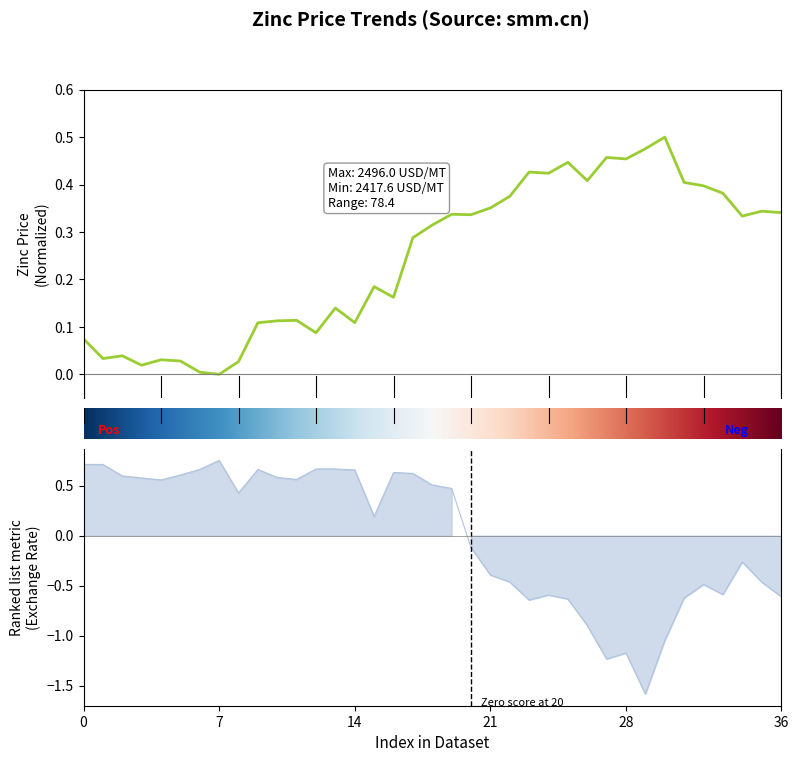

How many positive values does the exchange_rate series have?

20